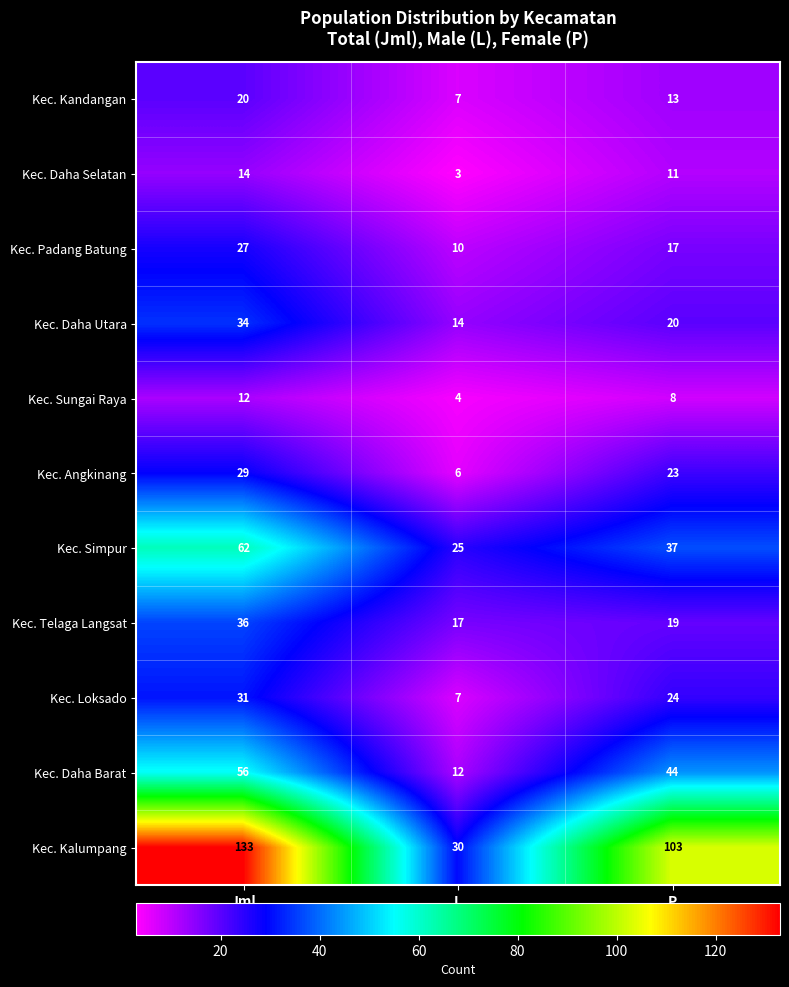

List the series in order of their peak value, highest first.

Kec. Kalumpang, Kec. Simpur, Kec. Daha Barat, Kec. Telaga Langsat, Kec. Daha Utara, Kec. Loksado, Kec. Angkinang, Kec. Padang Batung, Kec. Kandangan, Kec. Daha Selatan, Kec. Sungai Raya